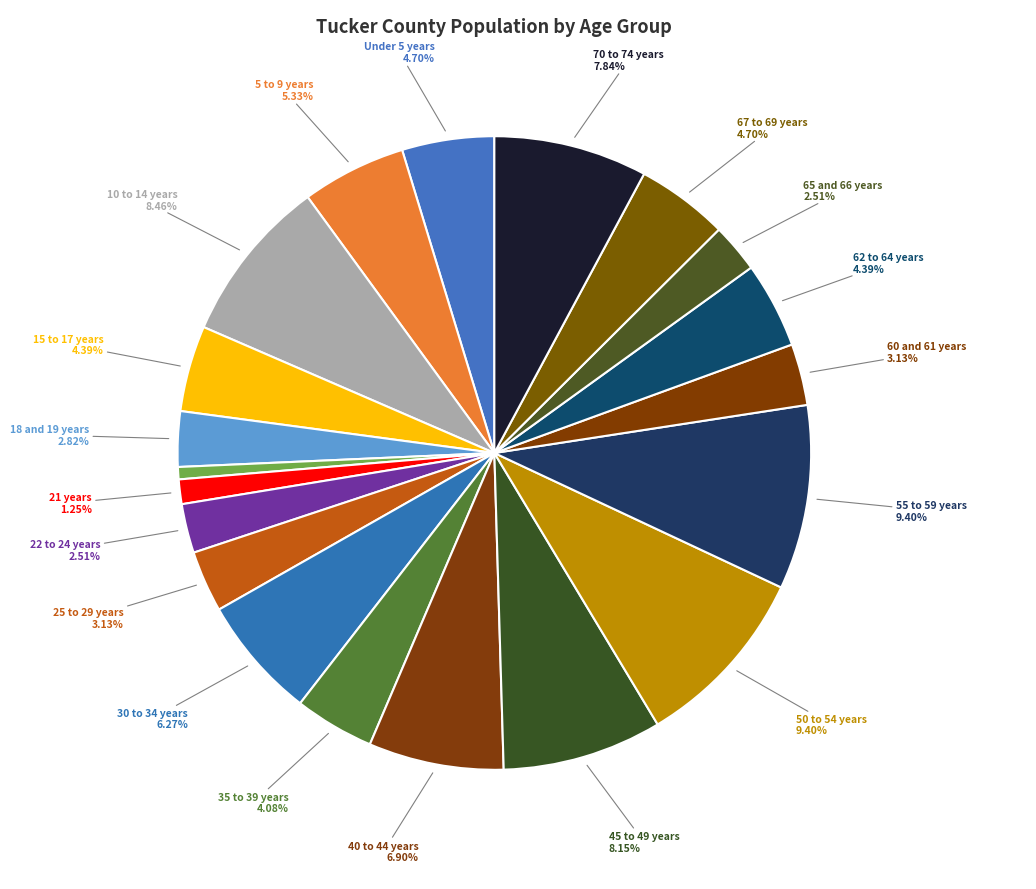

How many segments does this pie chart have?

20